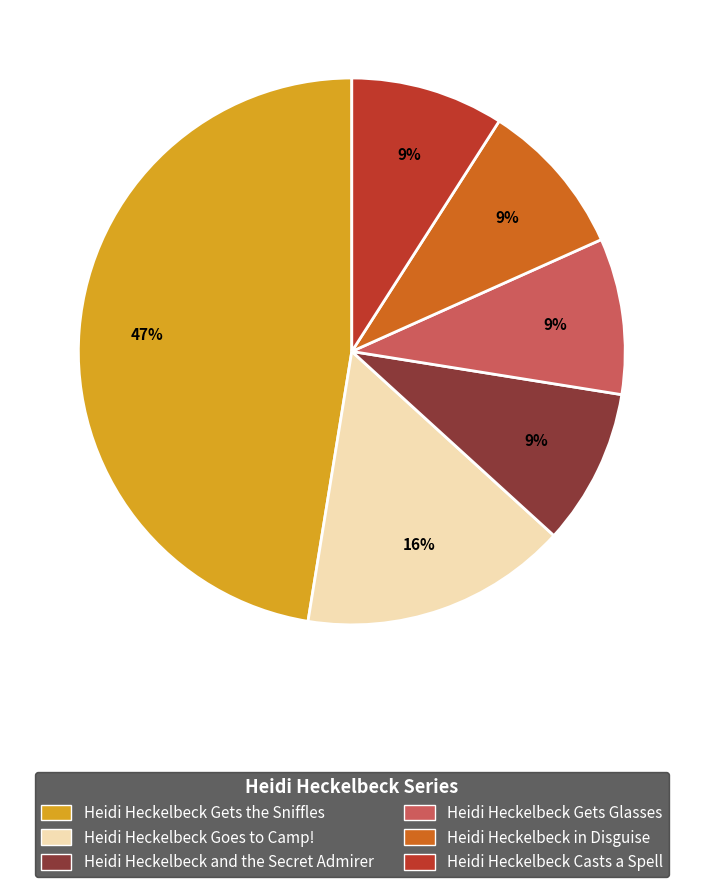

Which slice is the largest?

Heidi Heckelbeck Gets the Sniffles